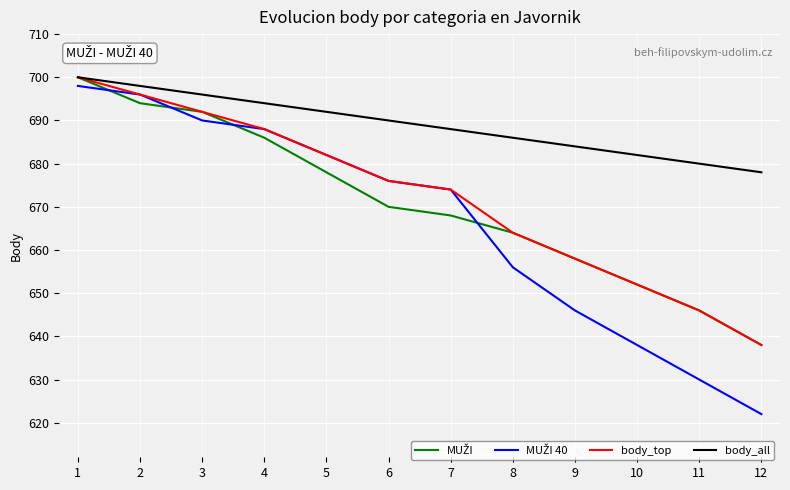

What is the difference between the highest and lowest values at 8?

30